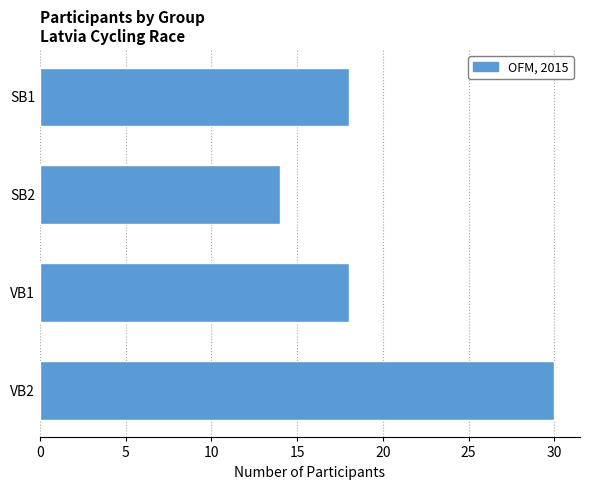

How many series are shown in this chart?

1